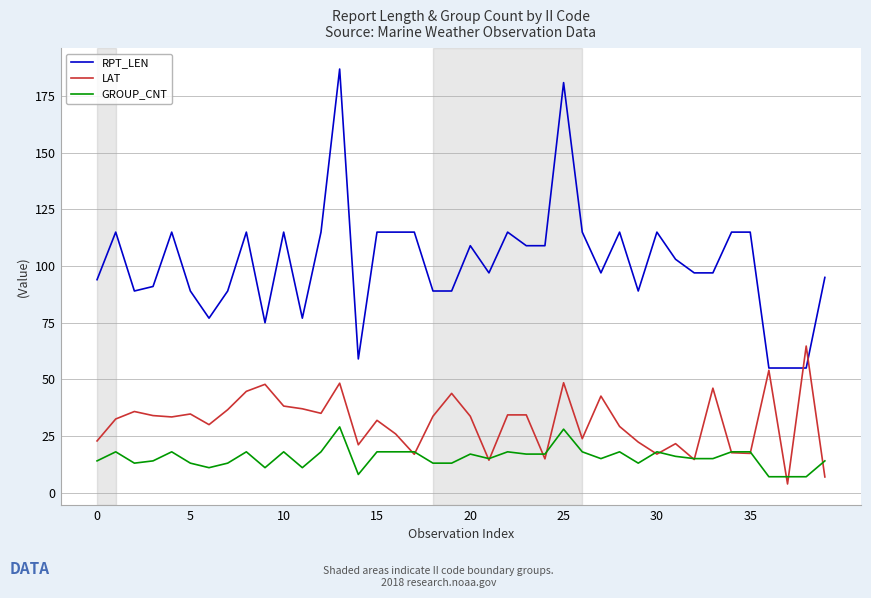

Is this an area chart (filled region under the line)?

No